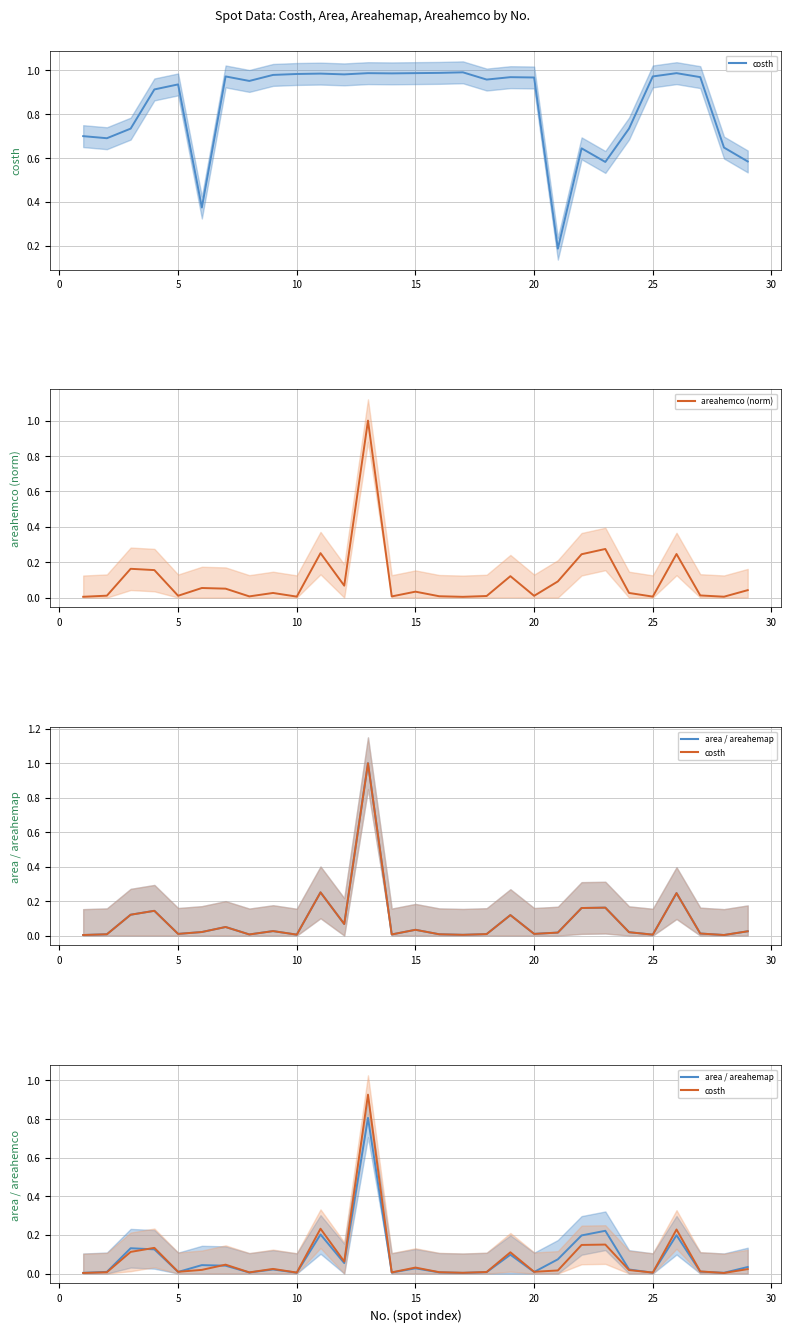

In costh, how many points are higher than both neighbors (excluding endpoints)?

9